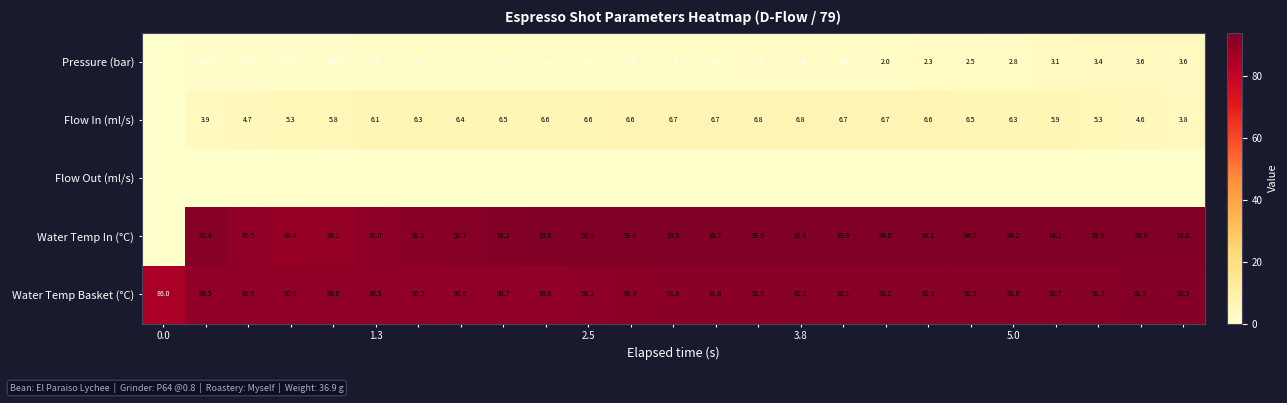

What is the sum of all Water Temp Basket (°C) values?

2284.2